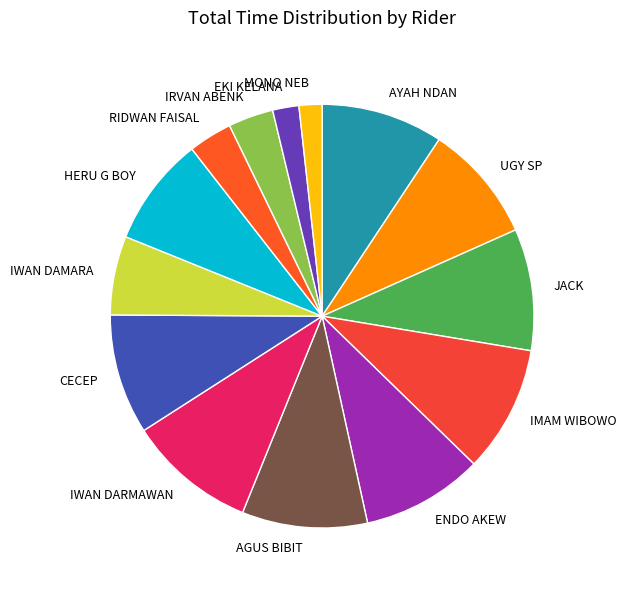

Does JACK represent more than half of the total?

No